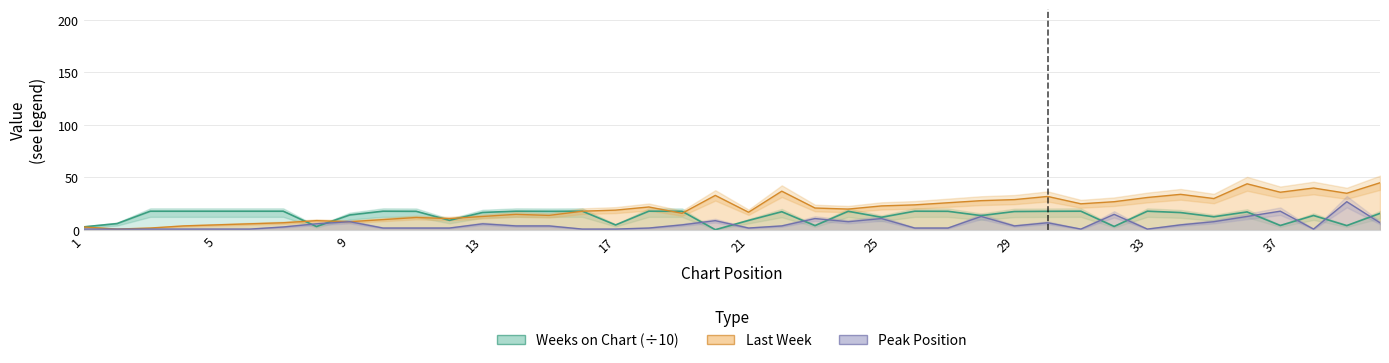

List the labels in order of Weeks on Chart value, smallest first.

20, 1, 8, 32, 23, 39, 37, 17, 2, 21, 12, 25, 35, 28, 38, 9, 40, 34, 13, 36, 22, 29, 11, 15, 19, 24, 27, 30, 3, 4, 5, 6, 7, 10, 14, 16, 18, 26, 31, 33